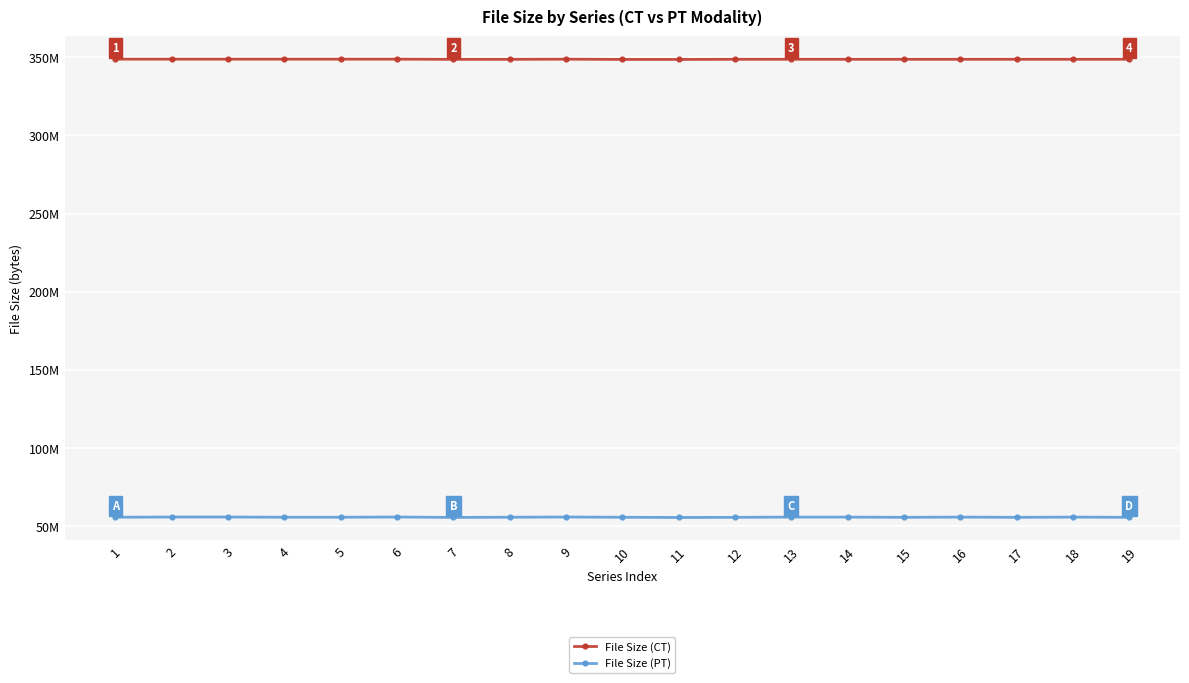

Is this an area chart (filled region under the line)?

No